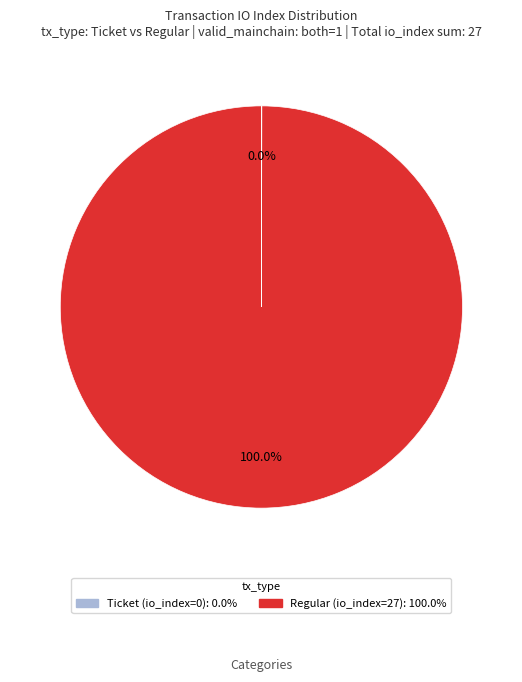

Is there a majority slice in this chart?

Yes